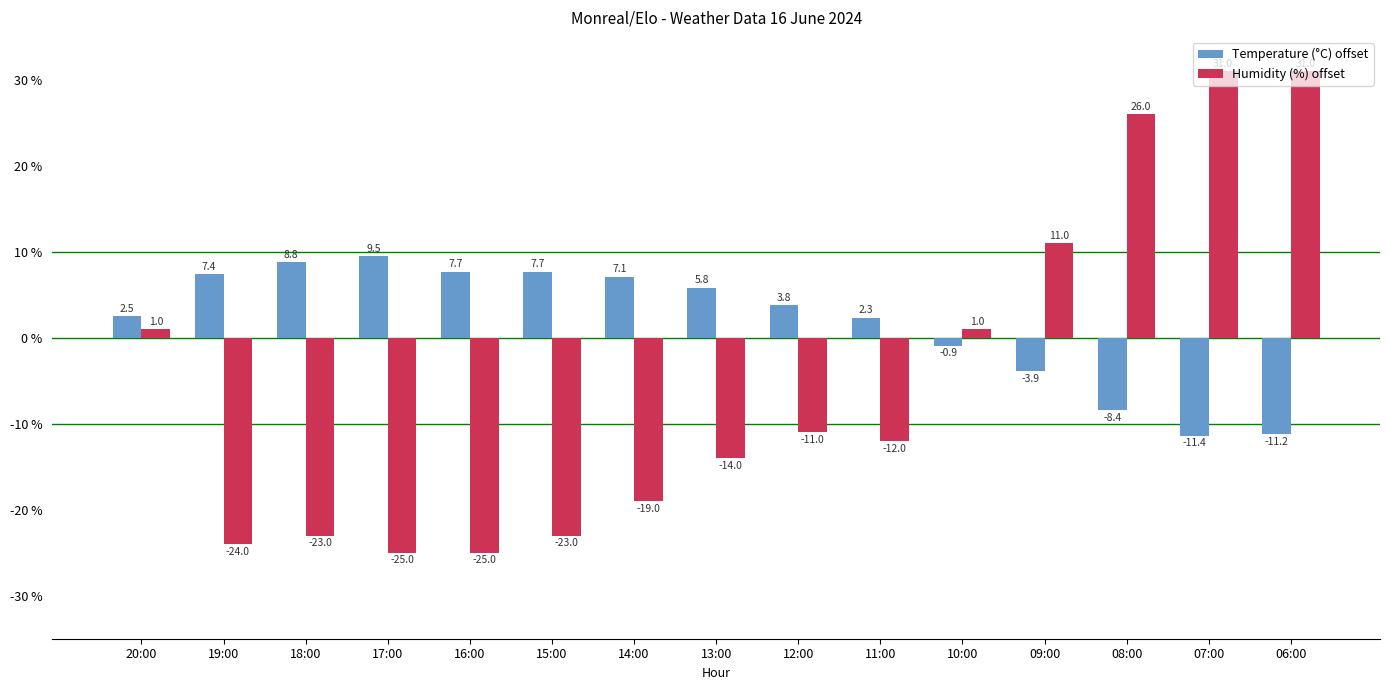

What is the total value across all series at 11:00?

-9.7